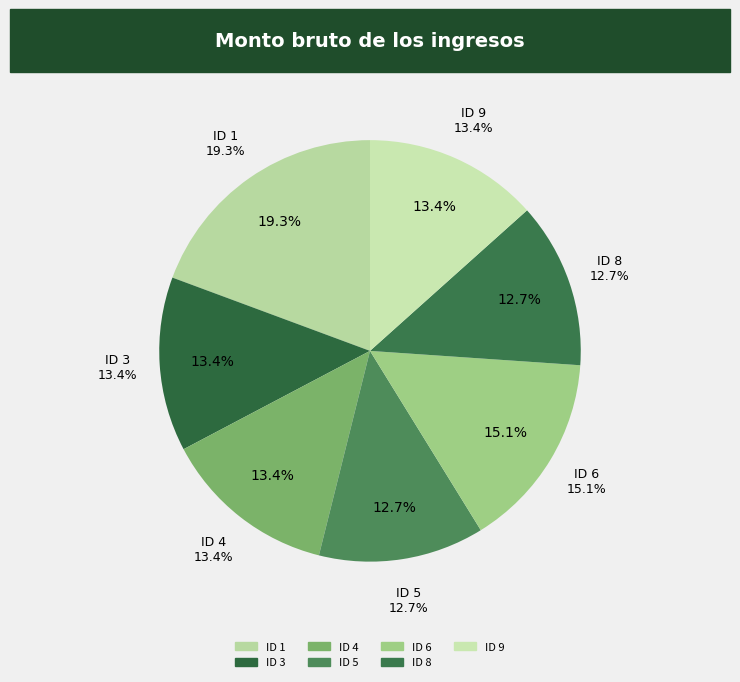

Is it true that ID 5 is 13% of the pie?

True